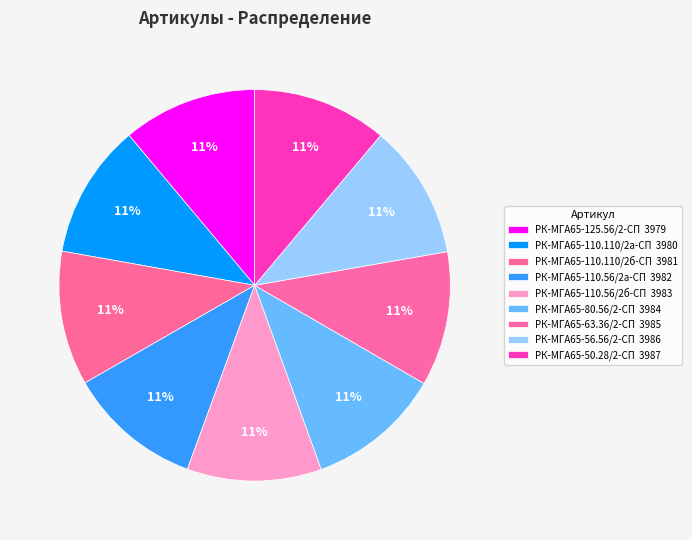

How many slices are in this pie chart?

9